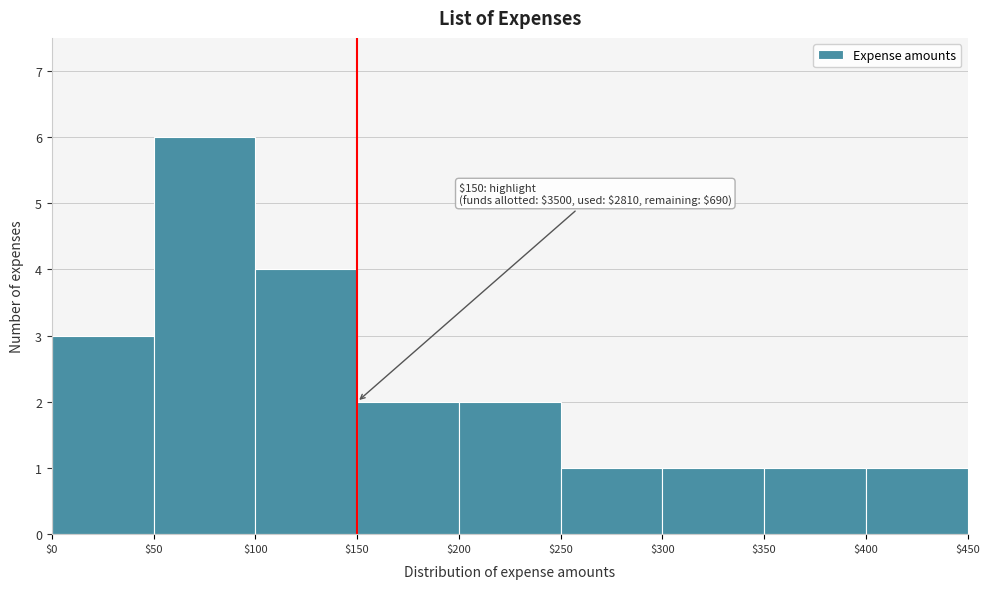

Which range on the x-axis has the tallest bar?

$50 to $100